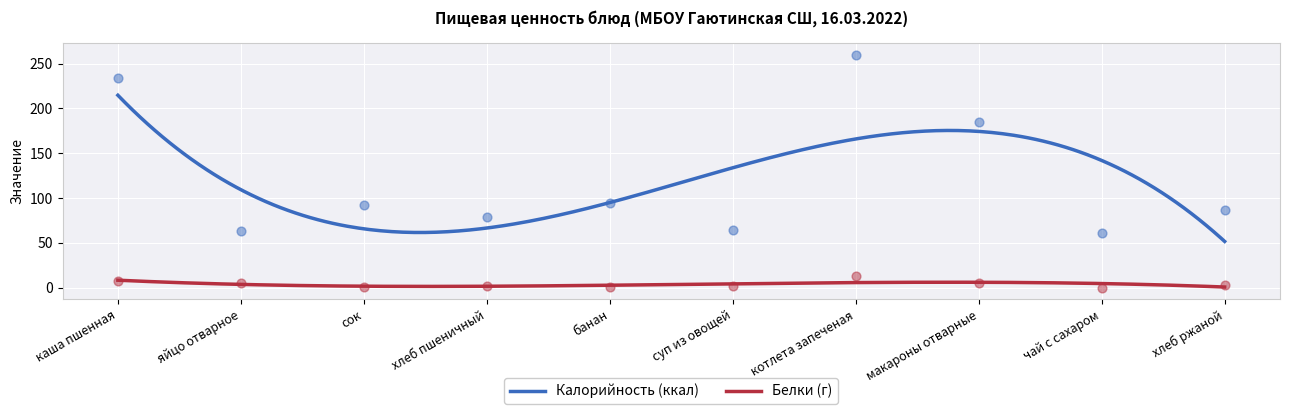

At how many categories does at least one series exceed 76?

7